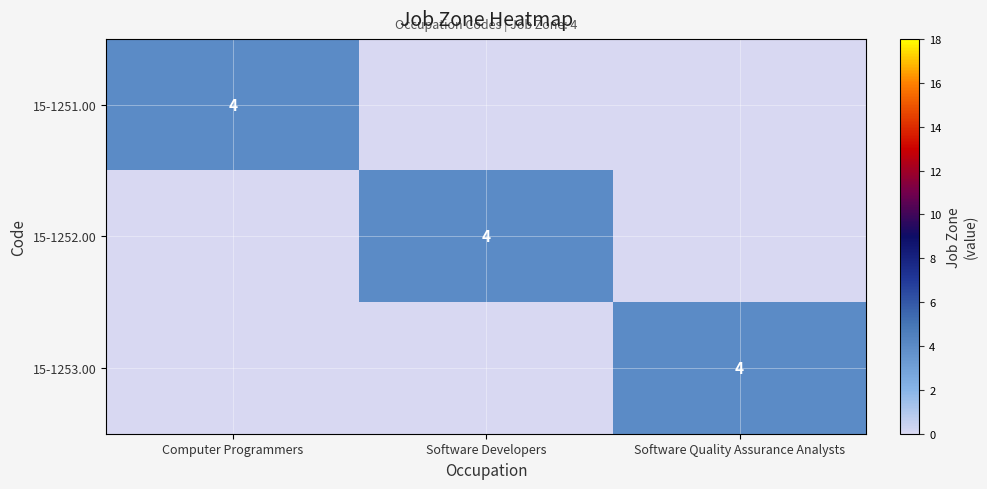

The 15-1253.00 series shows 6 at Software Quality Assurance Analysts. True or false?

False